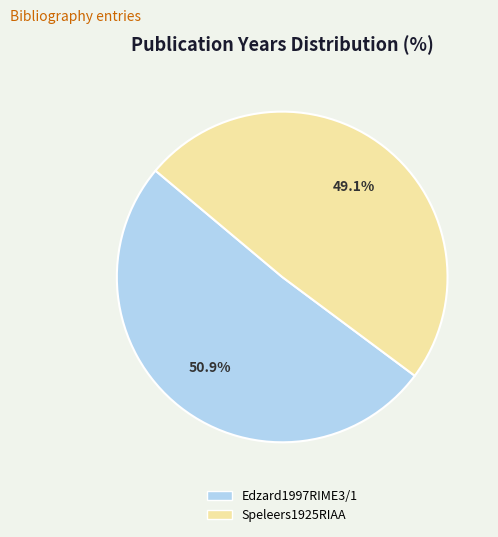

What is the largest slice in the pie chart?

Edzard1997RIME3/1